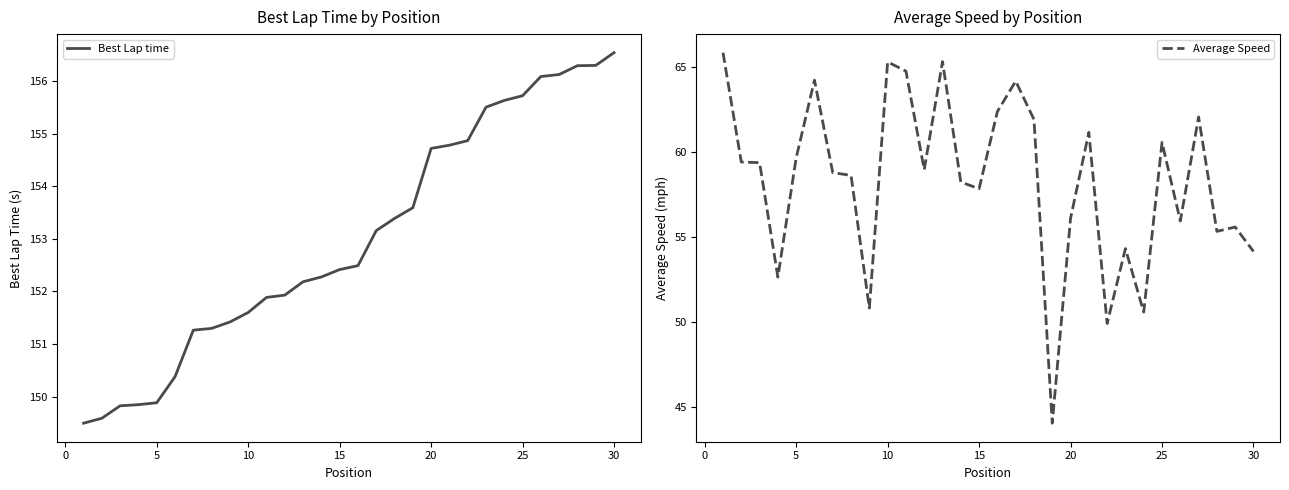

True or false: Average Speed and Best Lap time cross at least once.

False